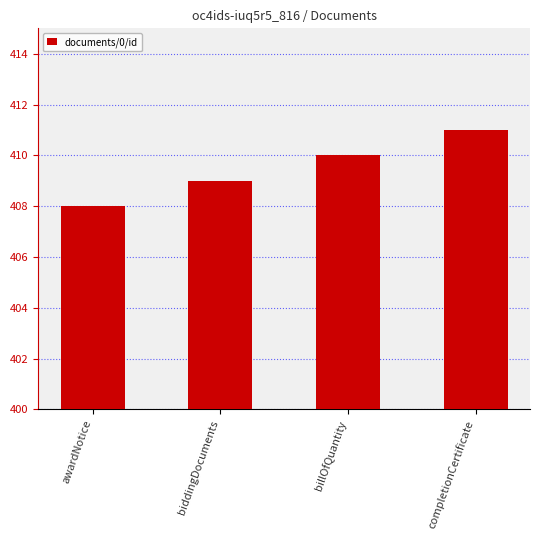

How many bars are there in total?

4